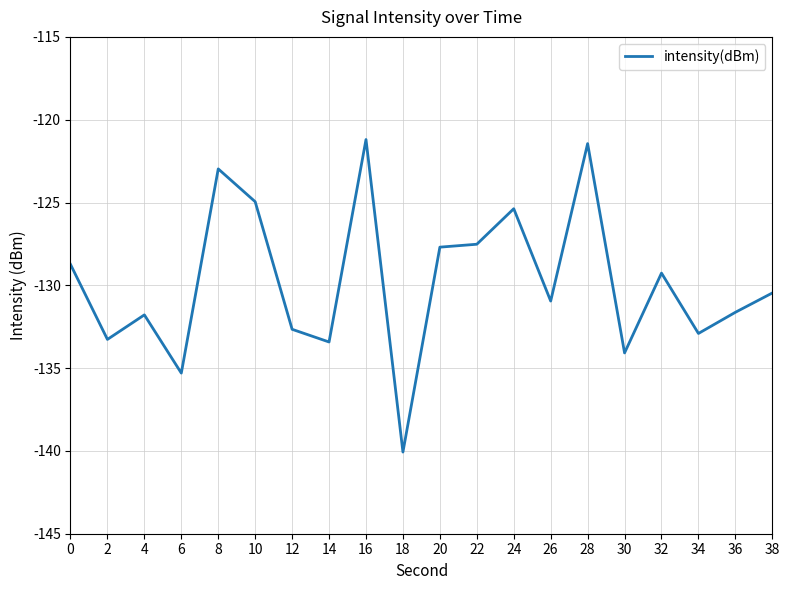

Is it true that the value at 12 is -132.7?

True